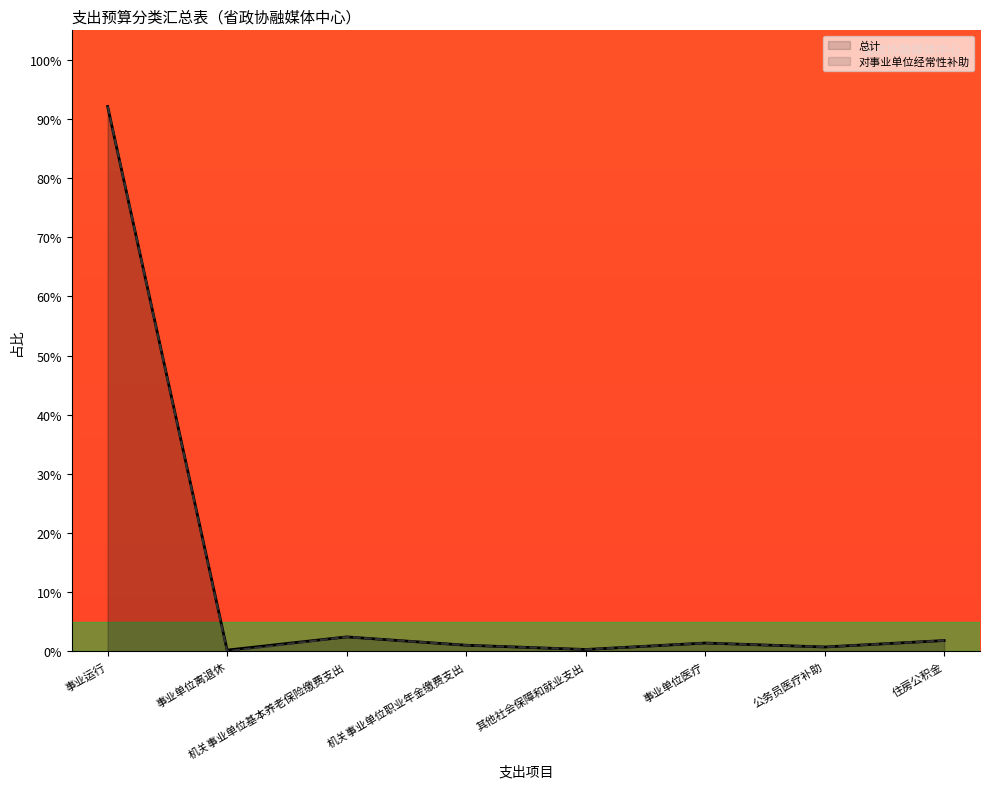

Is it true that 总计 equals 92.1 at 事业运行?

True